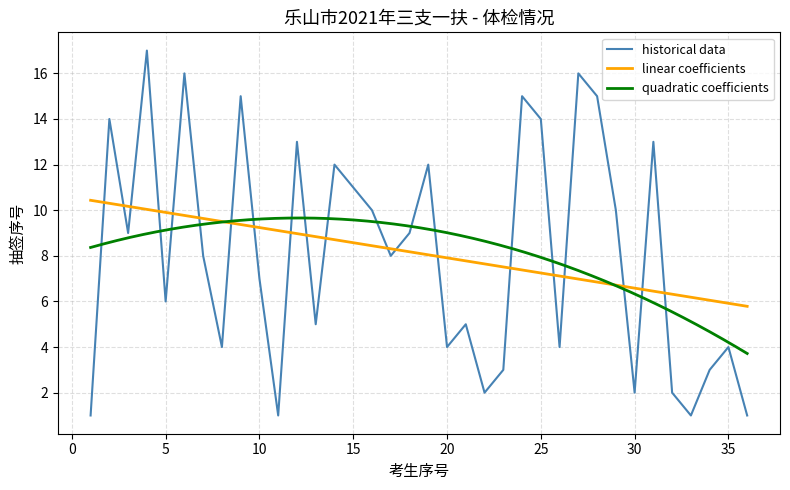

How many points are higher than both their immediate neighbors (excluding endpoints)?

12